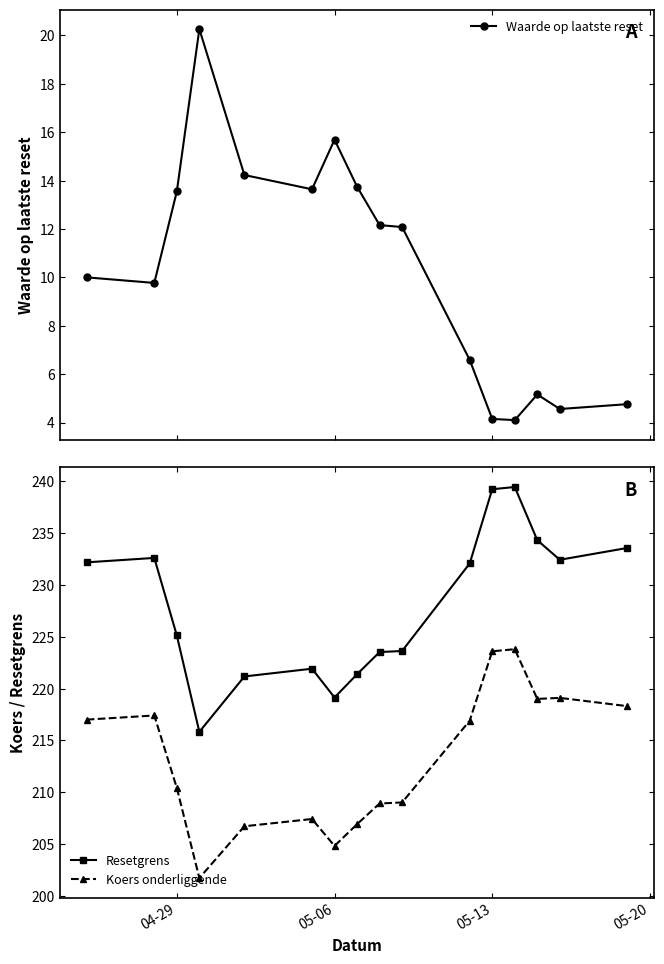

What is the value of the Waarde op laatste reset point at the 12th from the left?

4.2